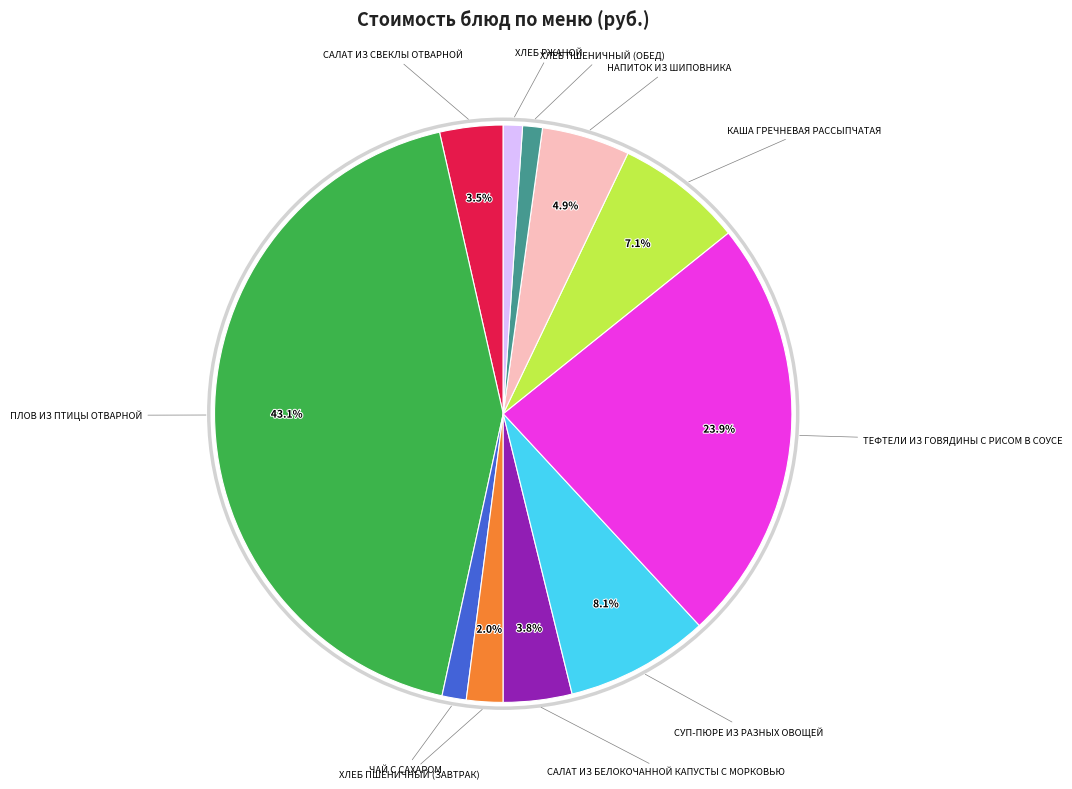

Which category has the biggest portion of the pie?

ПЛОВ ИЗ ПТИЦЫ ОТВАРНОЙ